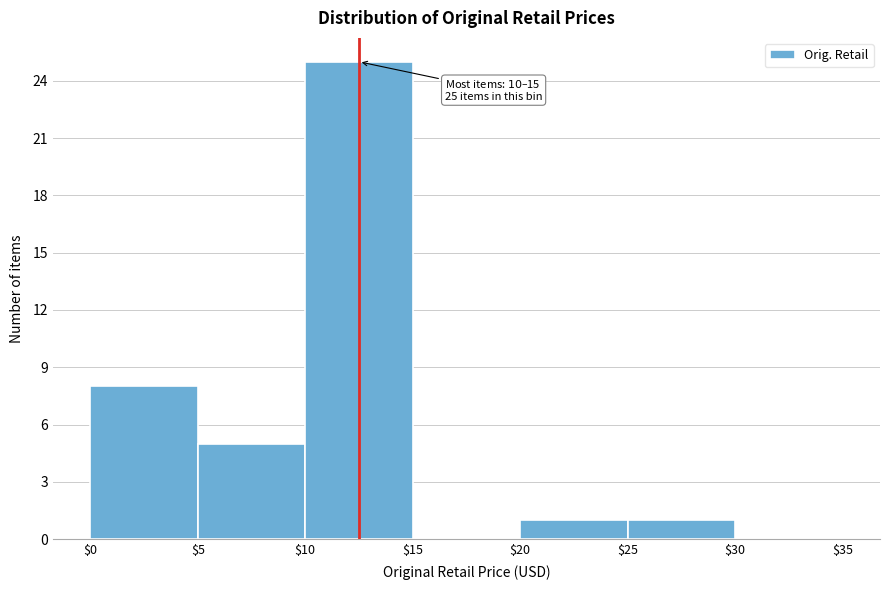

Which range on the x-axis has the tallest bar?

$10 to $15